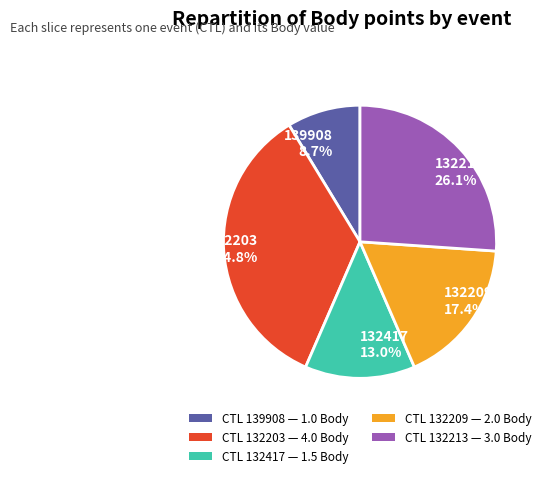

True or false: 132417 accounts for 22% of the total.

False